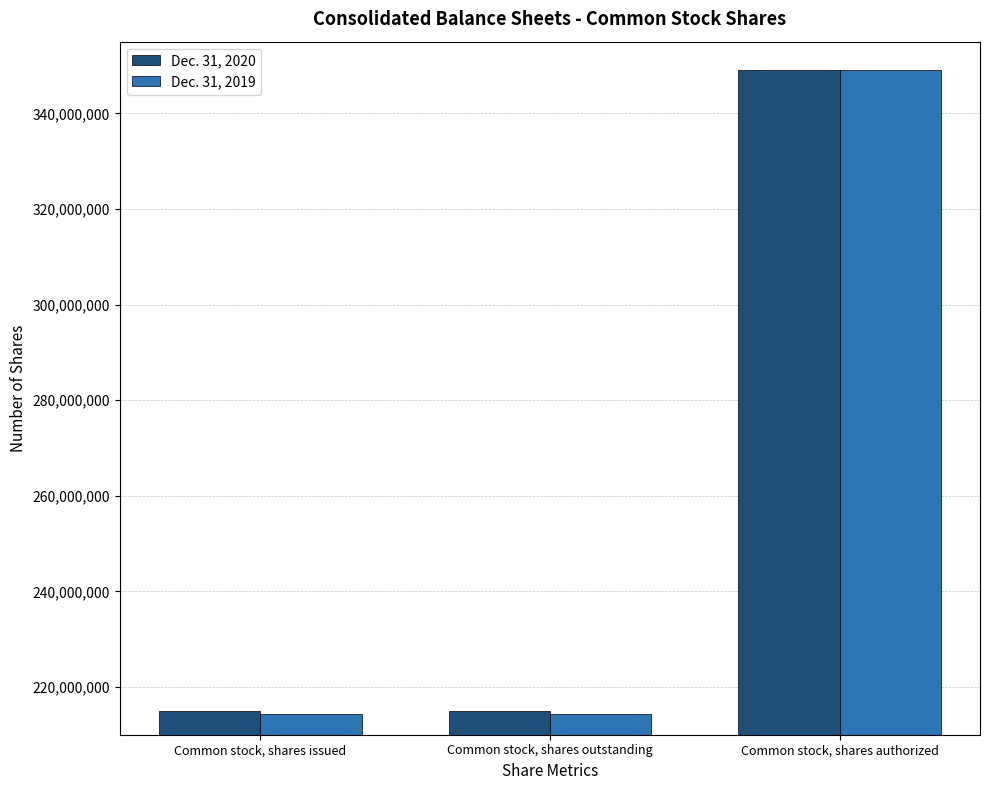

How many Dec. 31, 2019 values are between 214422979 and 349000000?

3